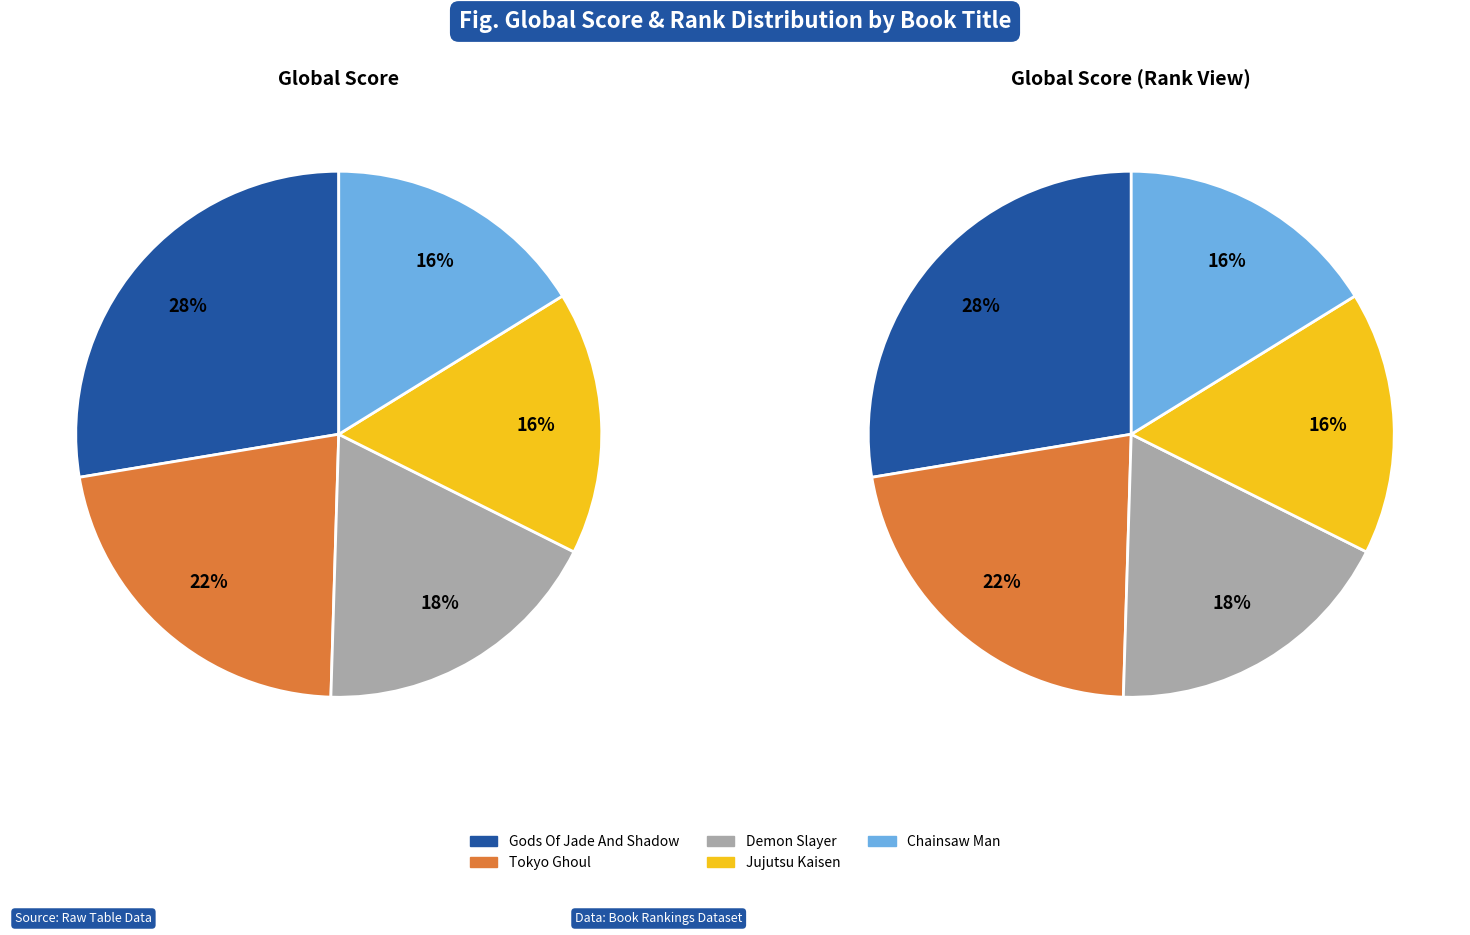

Is the sum of Demon Slayer and Chainsaw Man greater than half?

No